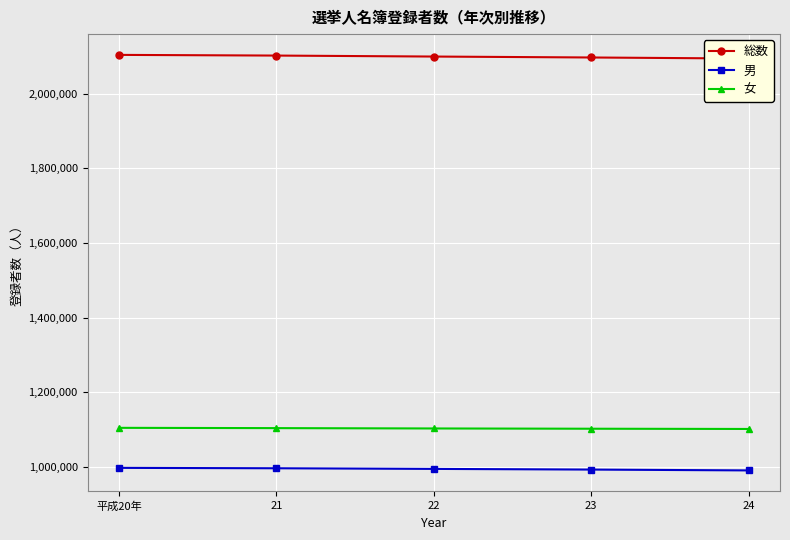

What is the greatest value displayed?

2103369